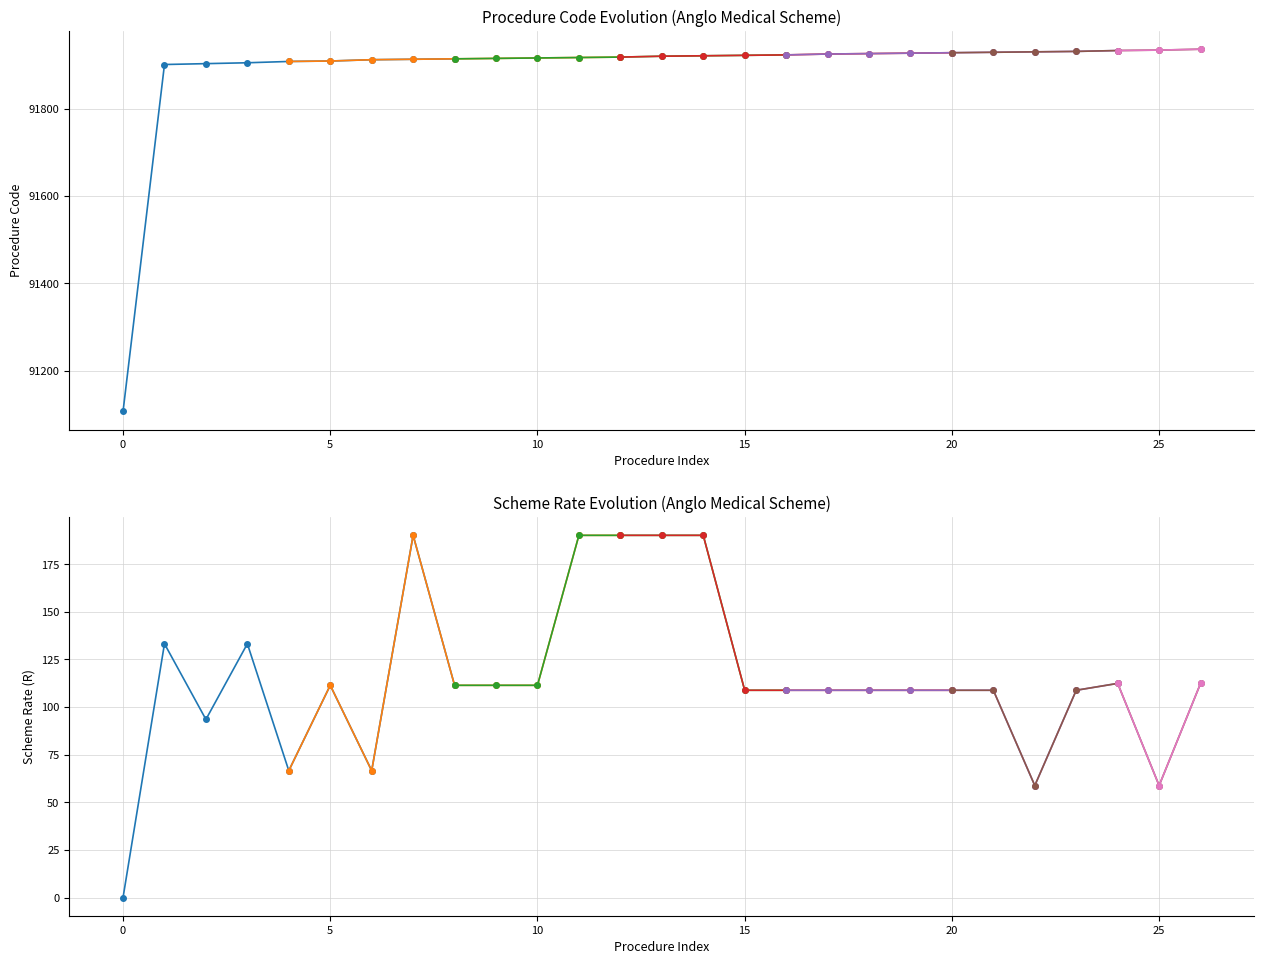

What is the value of the Procedure Code point at the 9th from the left?

91914.0